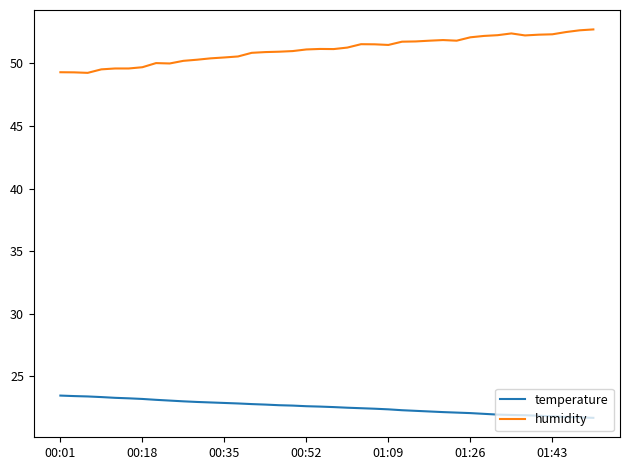

True or false: temperature and humidity cross at least once.

False